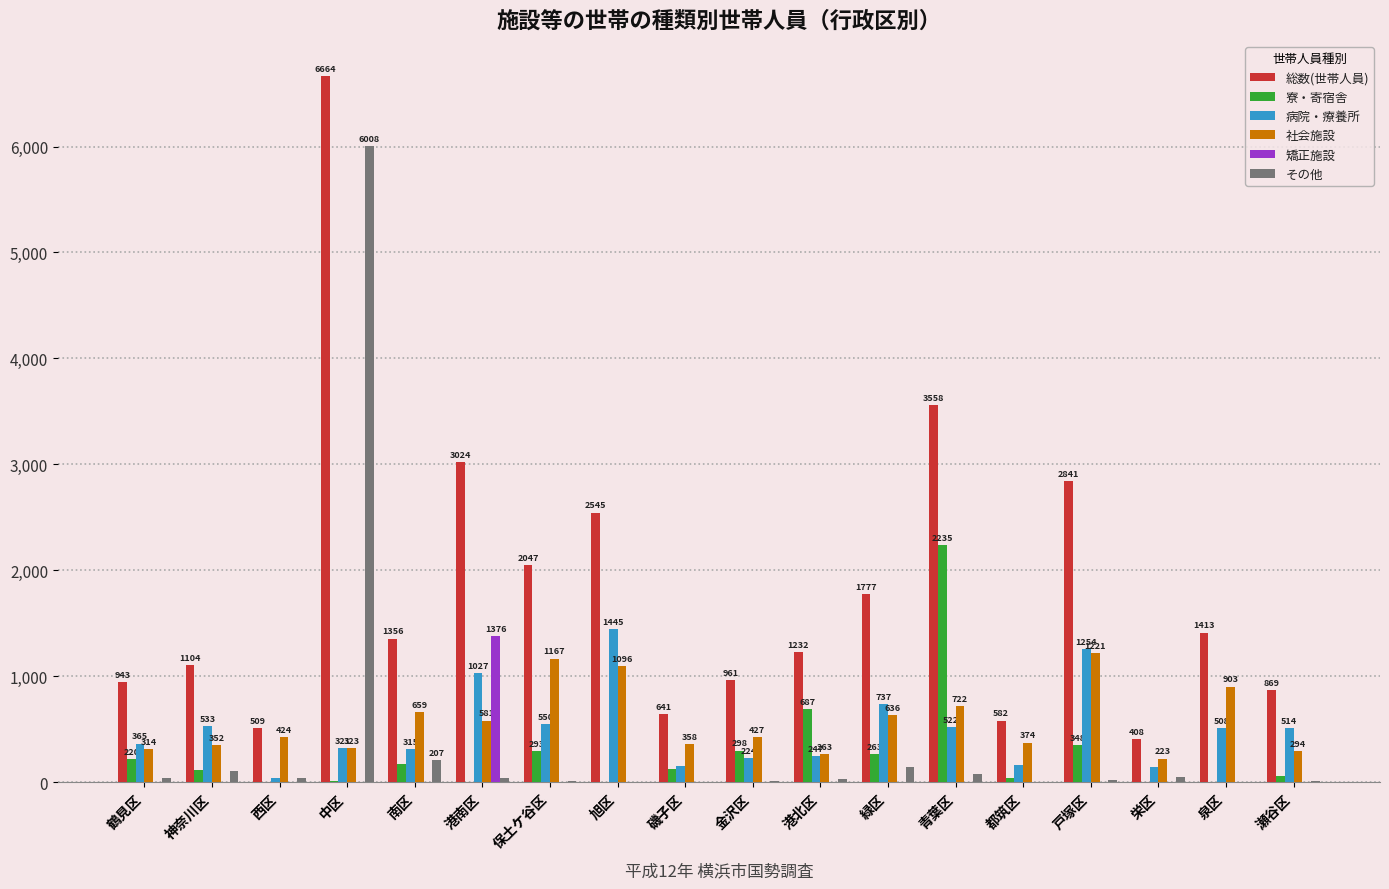

At which label does 病院・療養所 reach its peak?

旭区